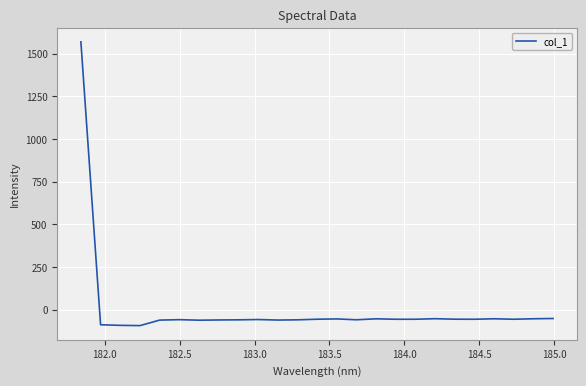

How many lines are shown in the chart?

1